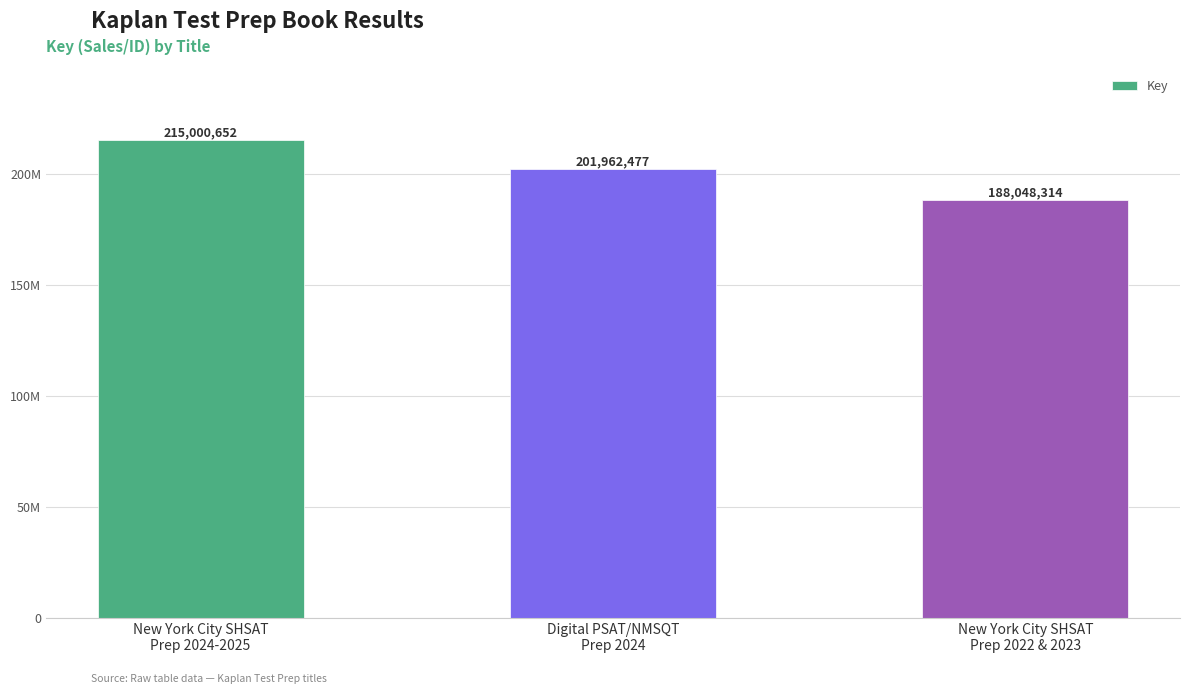

Which category has the highest value across all series?

New York City SHSAT
Prep 2024-2025